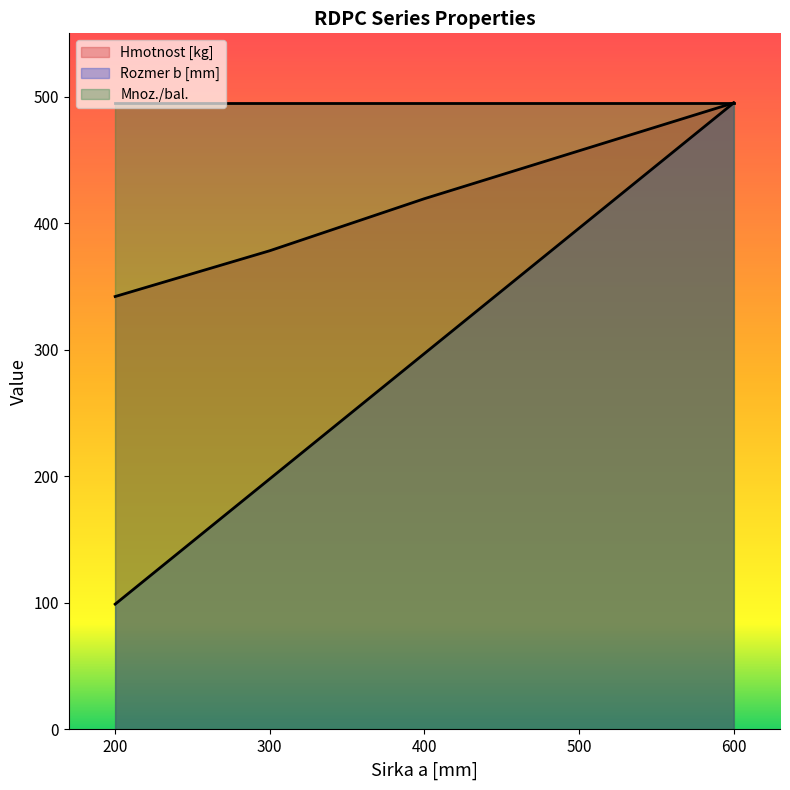

At which category is the sum across all series the highest?

600